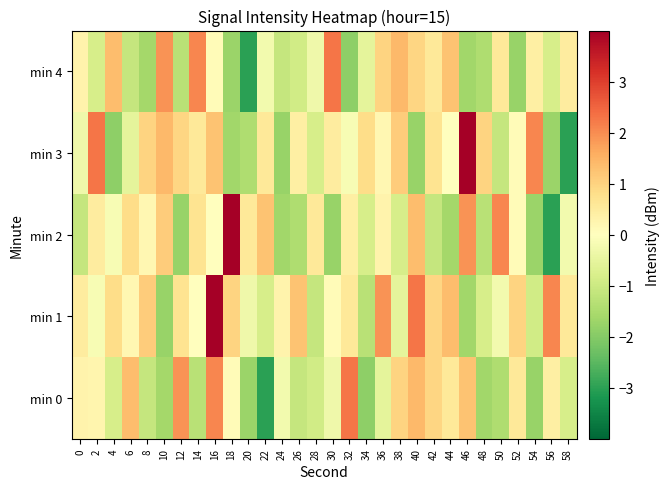

At 46, list the series in order from smallest to largest.

min 1, min 4, min 0, min 2, min 3